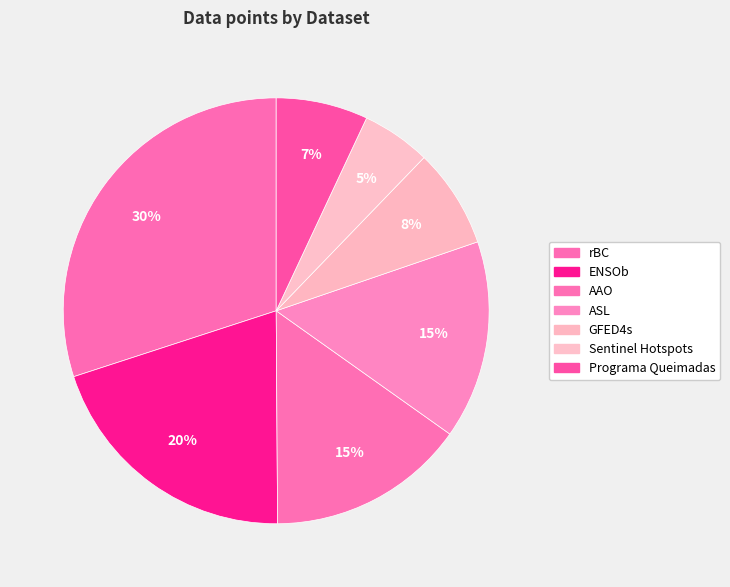

Count the number of slices in the pie.

7